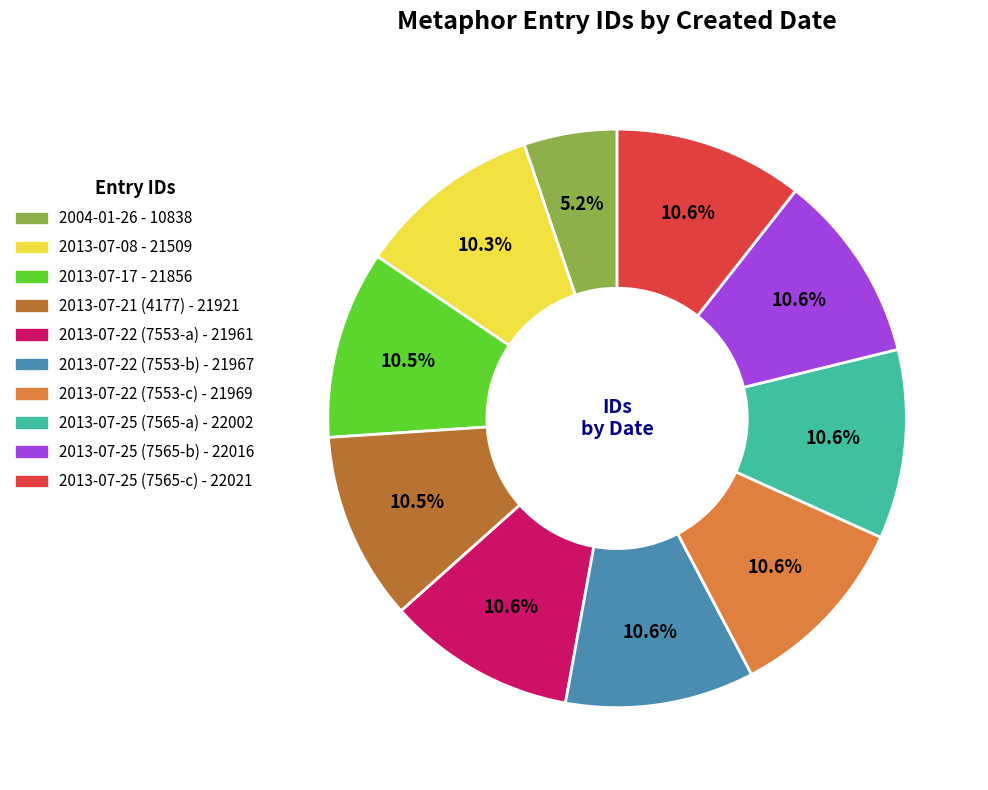

Is 2013-07-22 (7553-b) the majority of the pie?

No